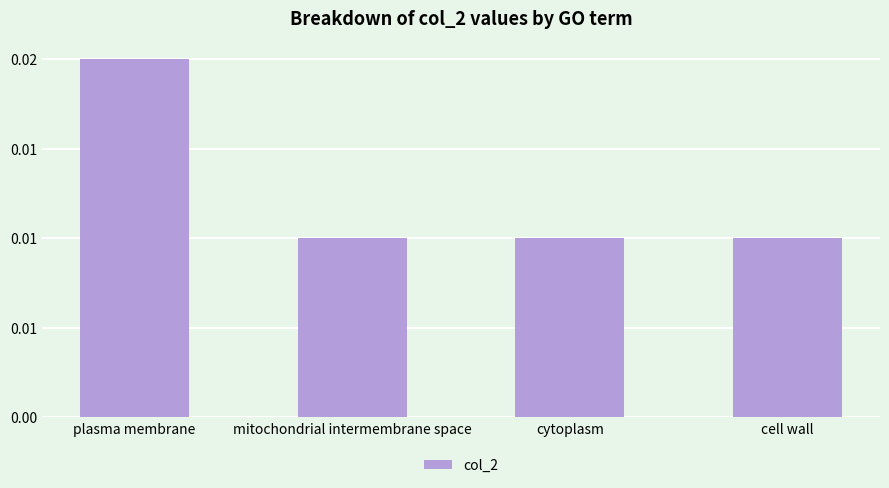

Rank the categories by value from highest to lowest.

plasma membrane, mitochondrial intermembrane space, cytoplasm, cell wall